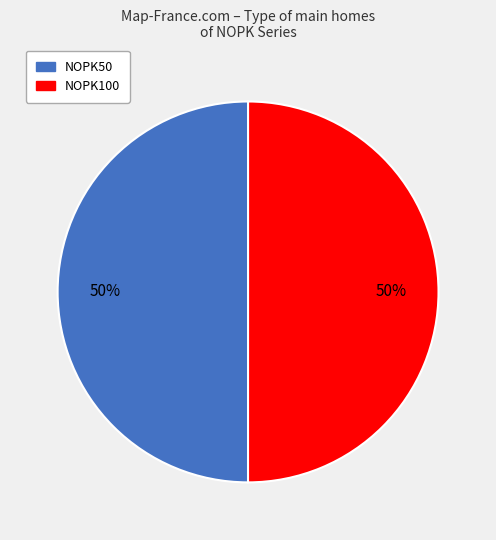

To the nearest percent, what is the average slice percentage?

50%